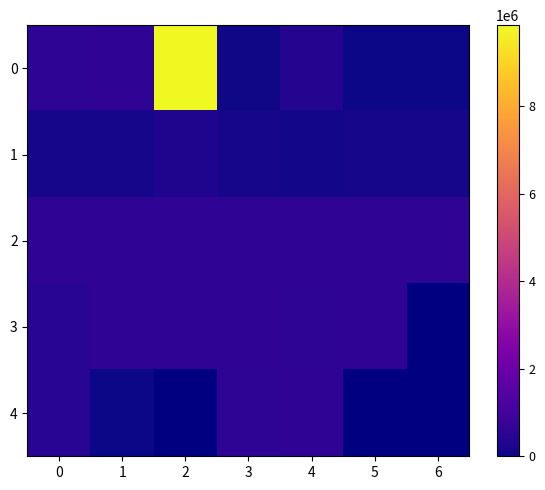

At how many categories does at least one series exceed 7376640?

1